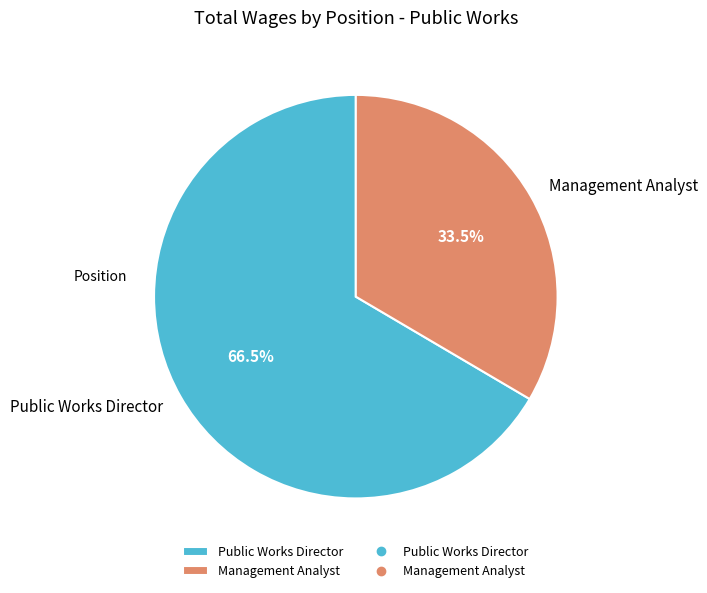

How many segments does this pie chart have?

2